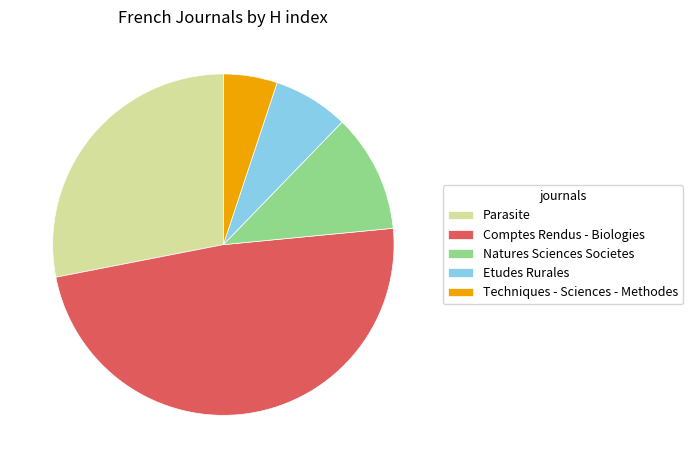

How many slices are in this pie chart?

5